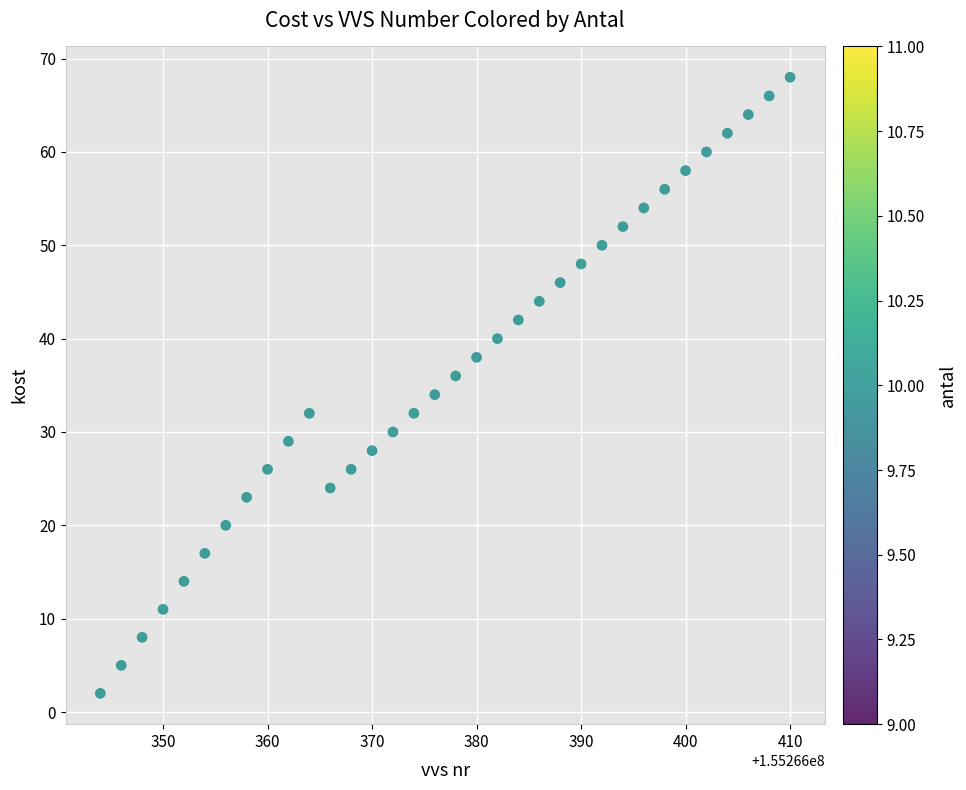

What is the range of X values (max minus min)?

66